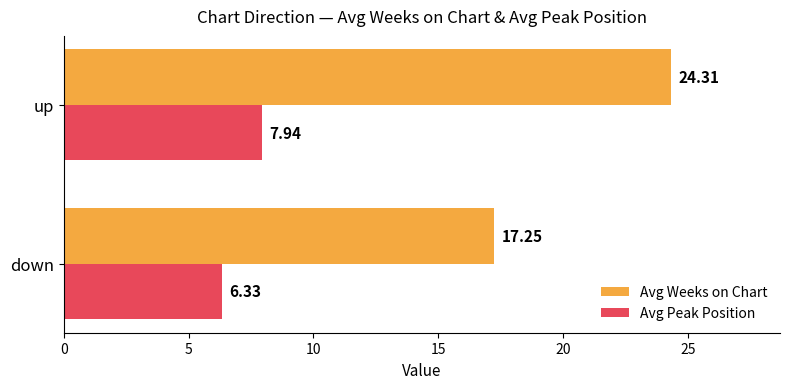

Which series has the largest range (max minus min)?

Avg Weeks on Chart